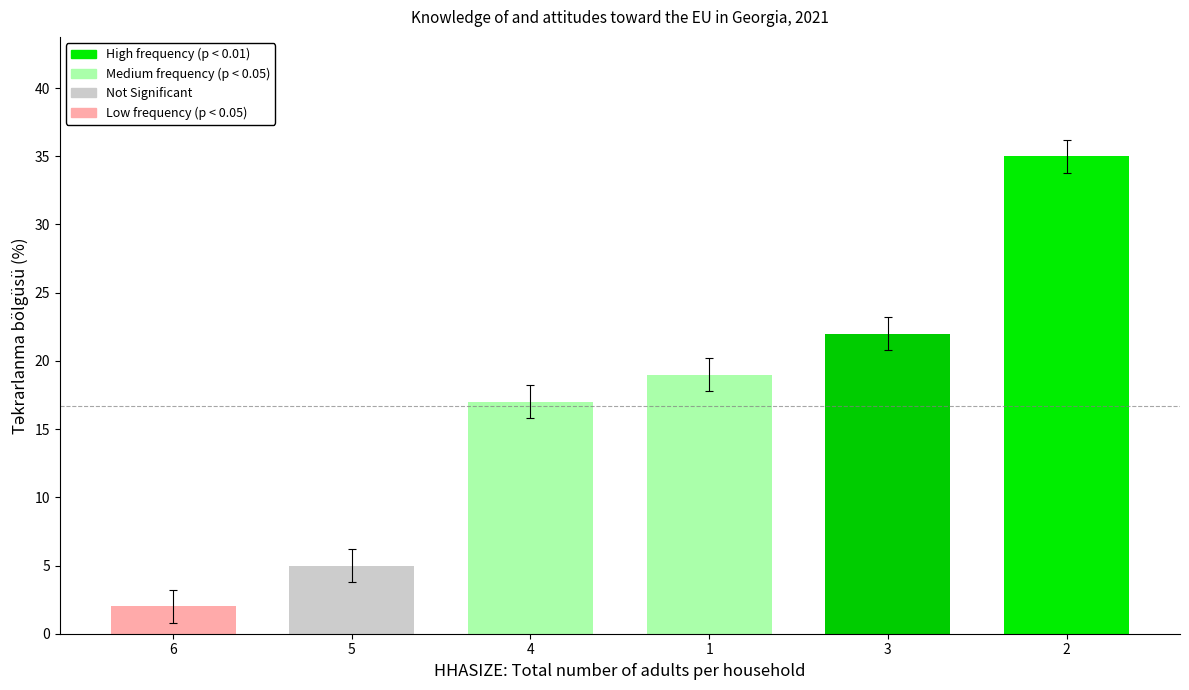

Which category has the highest value across all series?

2